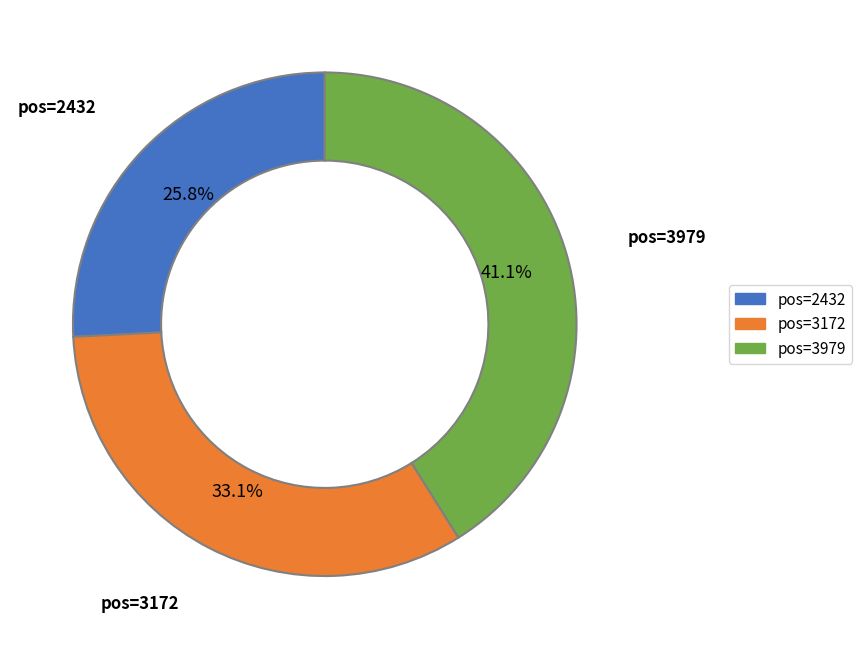

Does any single category account for the majority?

No